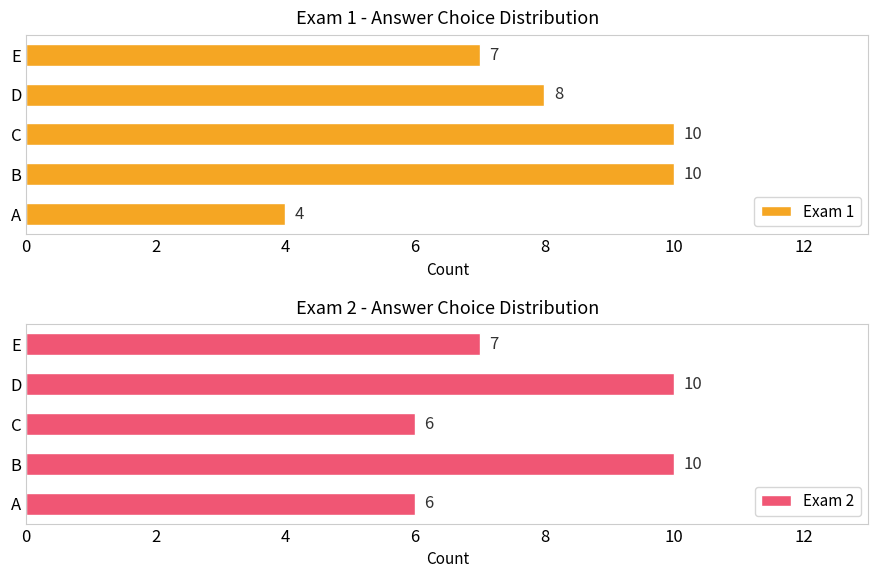

Which series has the largest range (max minus min)?

Exam 1